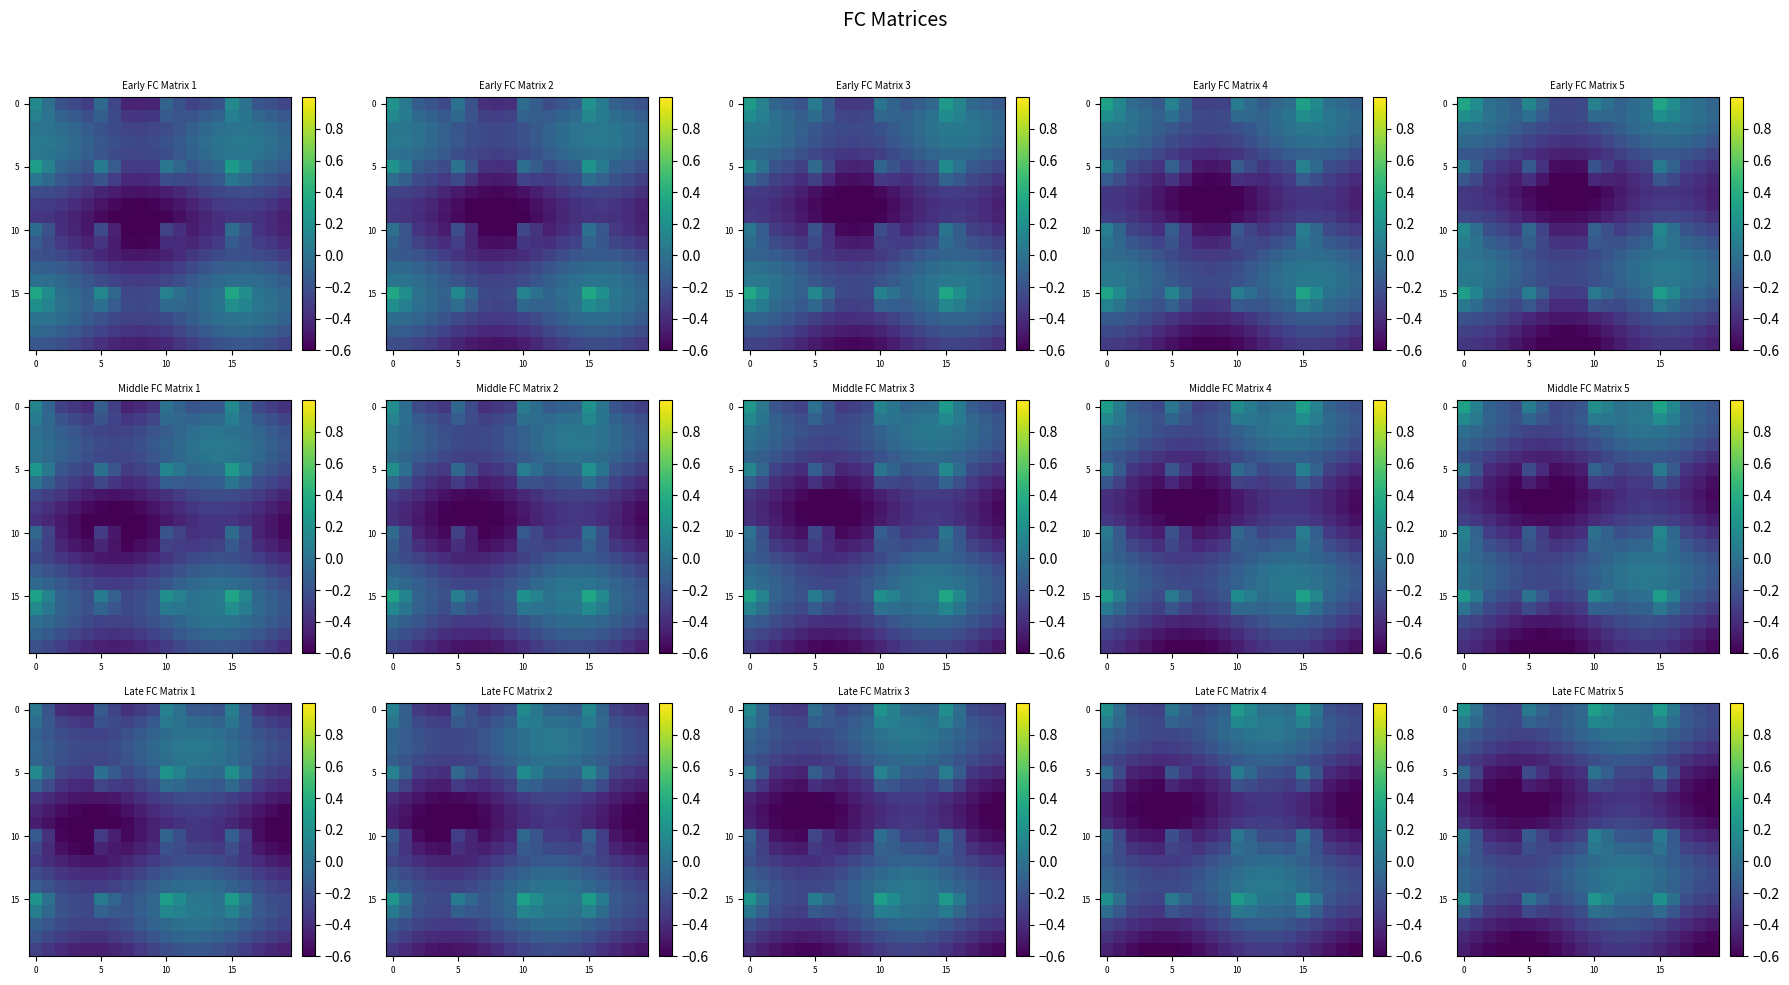

What is the difference between the maximum and minimum values in the 0 series?

0.6